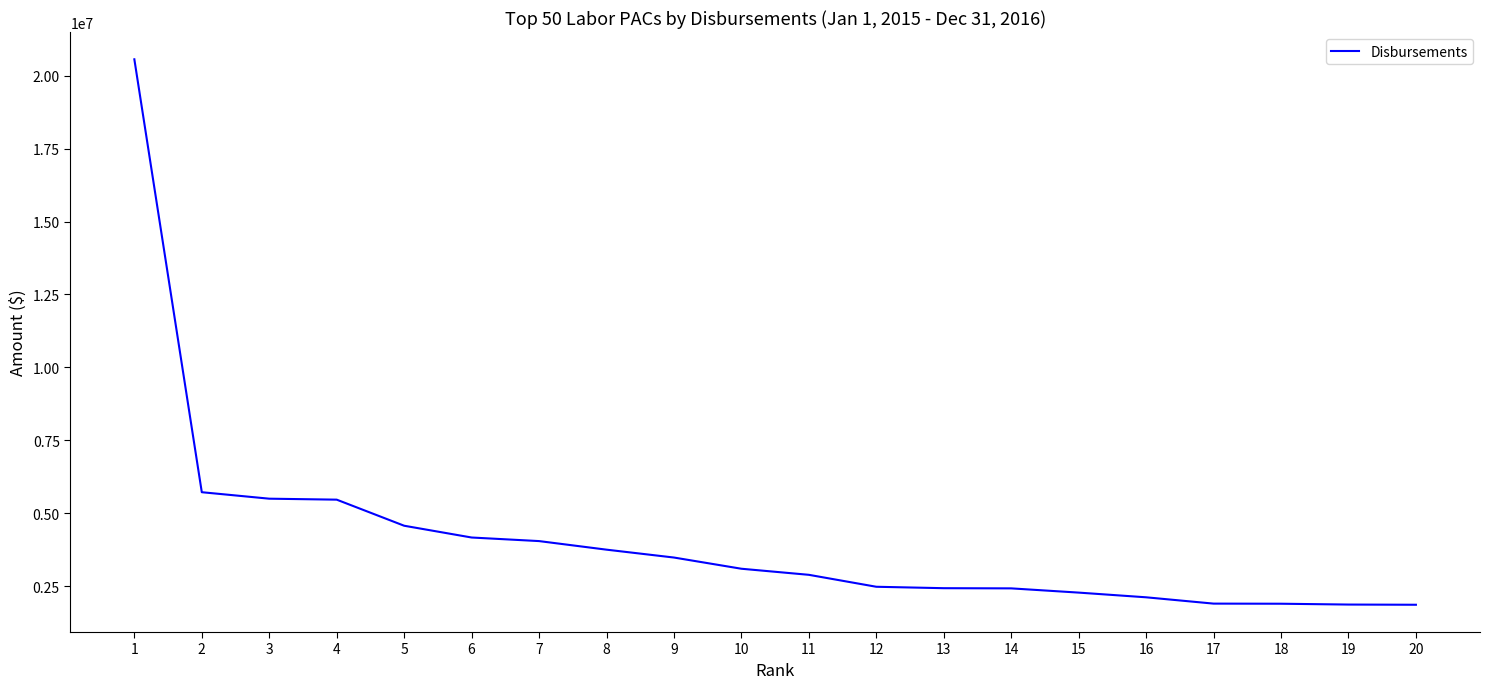

What is the difference between the maximum and minimum values?

18683739.3